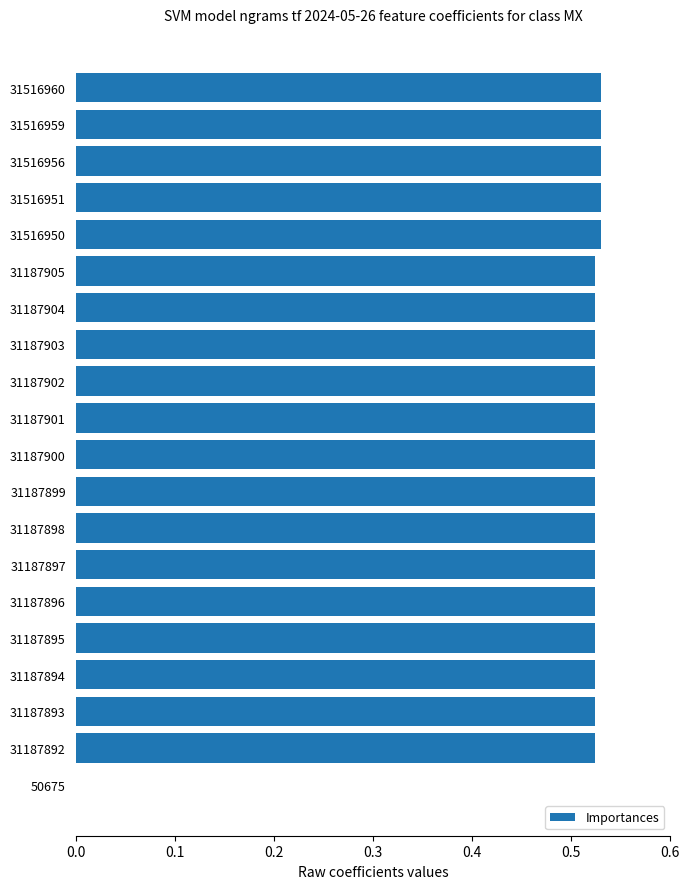

Between 31187896 and 50675, which is larger?

31187896